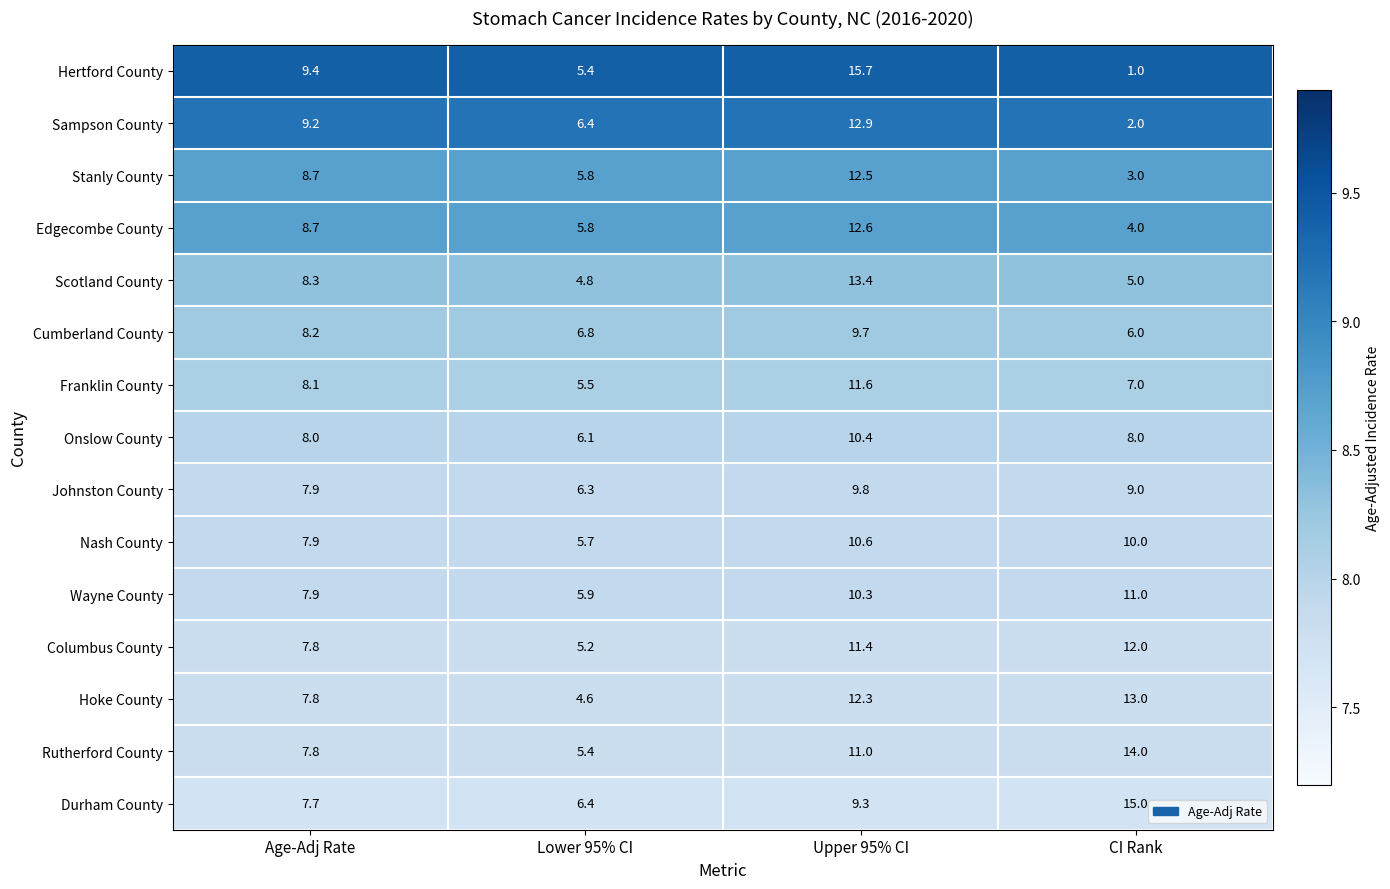

At which category does the chart reach its peak across all series?

Upper 95% CI